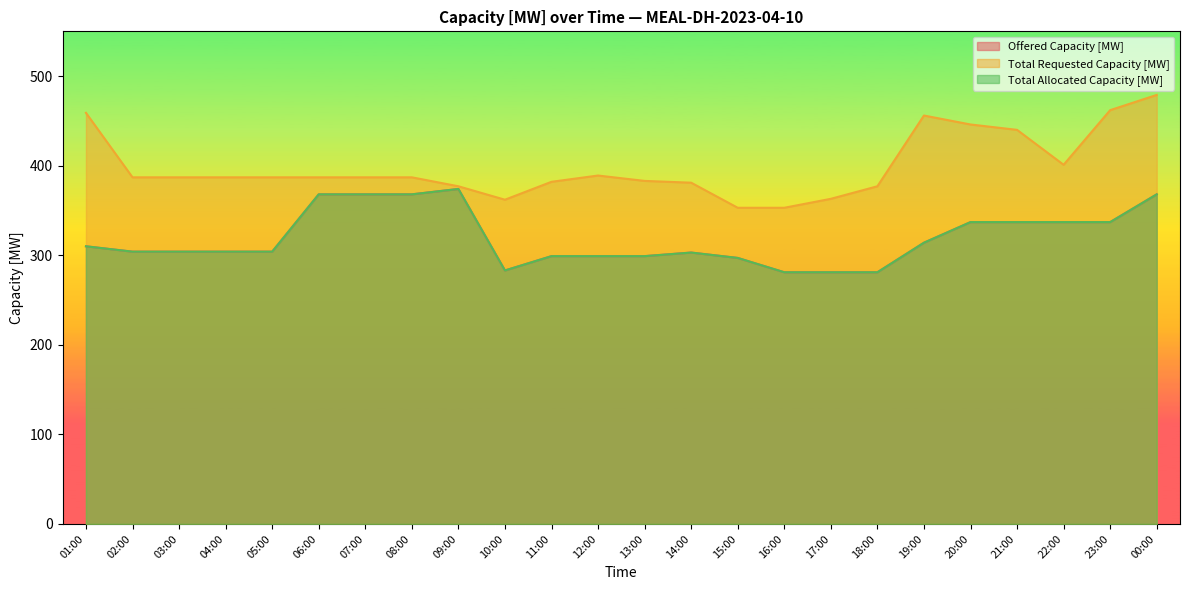

Where is the first local maximum for Total Allocated Capacity [MW]?

09:00